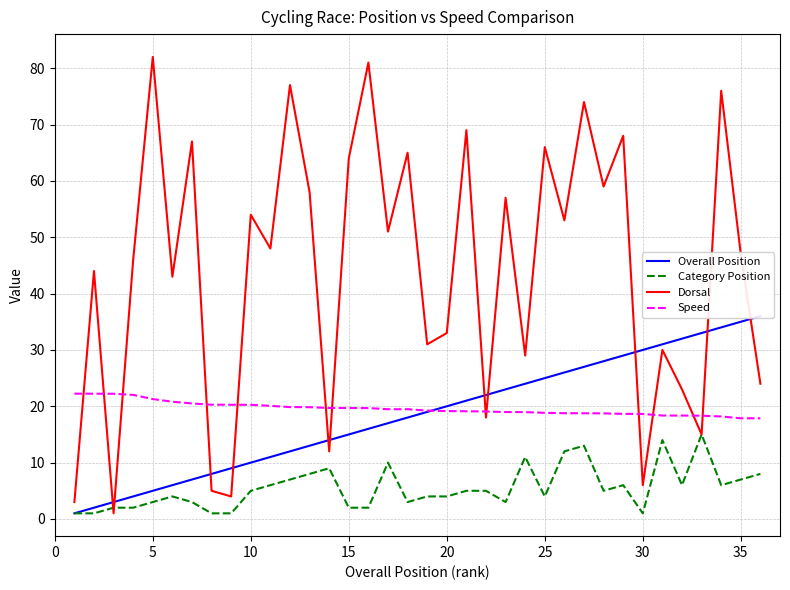

Reading right to left, list all the values displayed in this chart.

Overall Position: 36.0	35.0	34.0	33.0	32.0	31.0	30.0	29.0	28.0	27.0	26.0	25.0	24.0	23.0	22.0	21.0	20.0	19.0	18.0	17.0	16.0	15.0	14.0	13.0	12.0	11.0	10.0	9.0	8.0	7.0	6.0	5.0	4.0	3.0	2.0	1.0
Category Position: 8.0	7.0	6.0	15.0	6.0	14.0	1.0	6.0	5.0	13.0	12.0	4.0	11.0	3.0	5.0	5.0	4.0	4.0	3.0	10.0	2.0	2.0	9.0	8.0	7.0	6.0	5.0	1.0	1.0	3.0	4.0	3.0	2.0	2.0	1.0	1.0
Dorsal: 24.0	47.0	76.0	15.0	23.0	30.0	6.0	68.0	59.0	74.0	53.0	66.0	29.0	57.0	18.0	69.0	33.0	31.0	65.0	51.0	81.0	64.0	12.0	58.0	77.0	48.0	54.0	4.0	5.0	67.0	43.0	82.0	46.0	1.0	44.0	3.0
Speed: 17.9	17.9	18.2	18.3	18.4	18.4	18.6	18.6	18.7	18.8	18.8	18.8	19.0	19.0	19.1	19.1	19.1	19.2	19.5	19.5	19.7	19.7	19.7	19.8	19.9	20.1	20.3	20.3	20.3	20.5	20.8	21.3	22.0	22.2	22.2	22.2